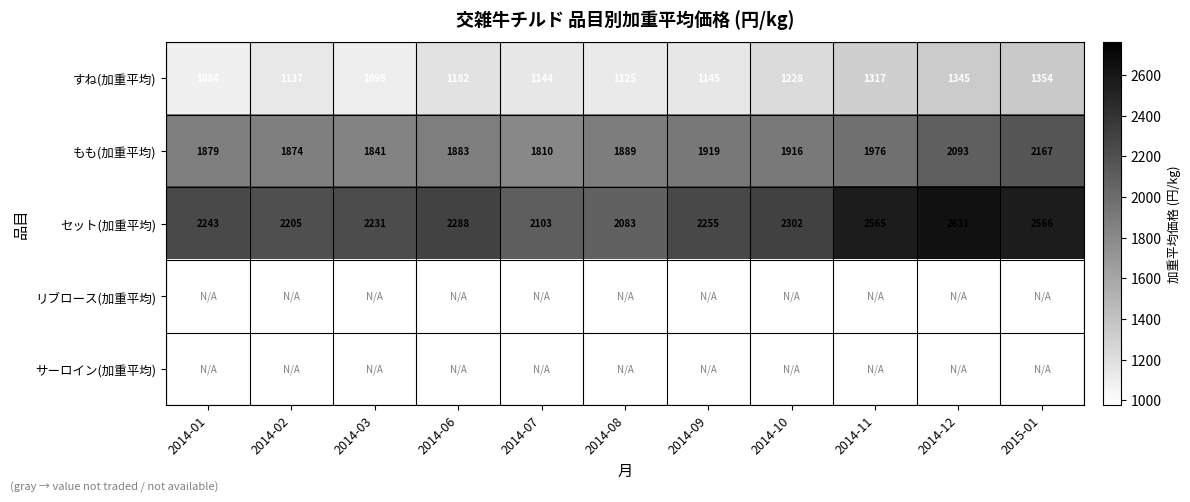

What is the greatest value displayed?

2630.9